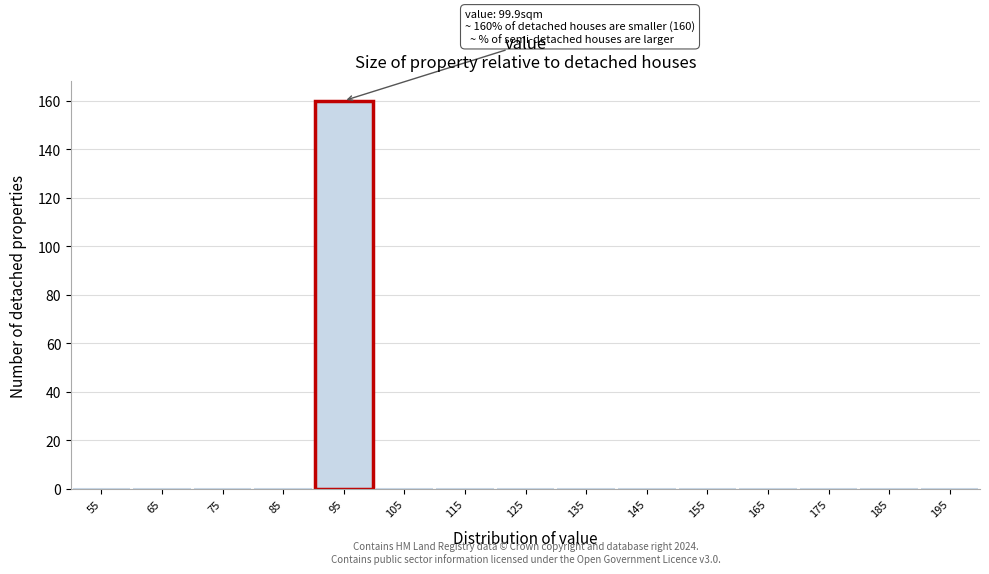

Reading left to right, list all the values displayed in this chart.

55=0	65=0	75=0	85=0	95=160	105=0	115=0	125=0	135=0	145=0	155=0	165=0	175=0	185=0	195=0